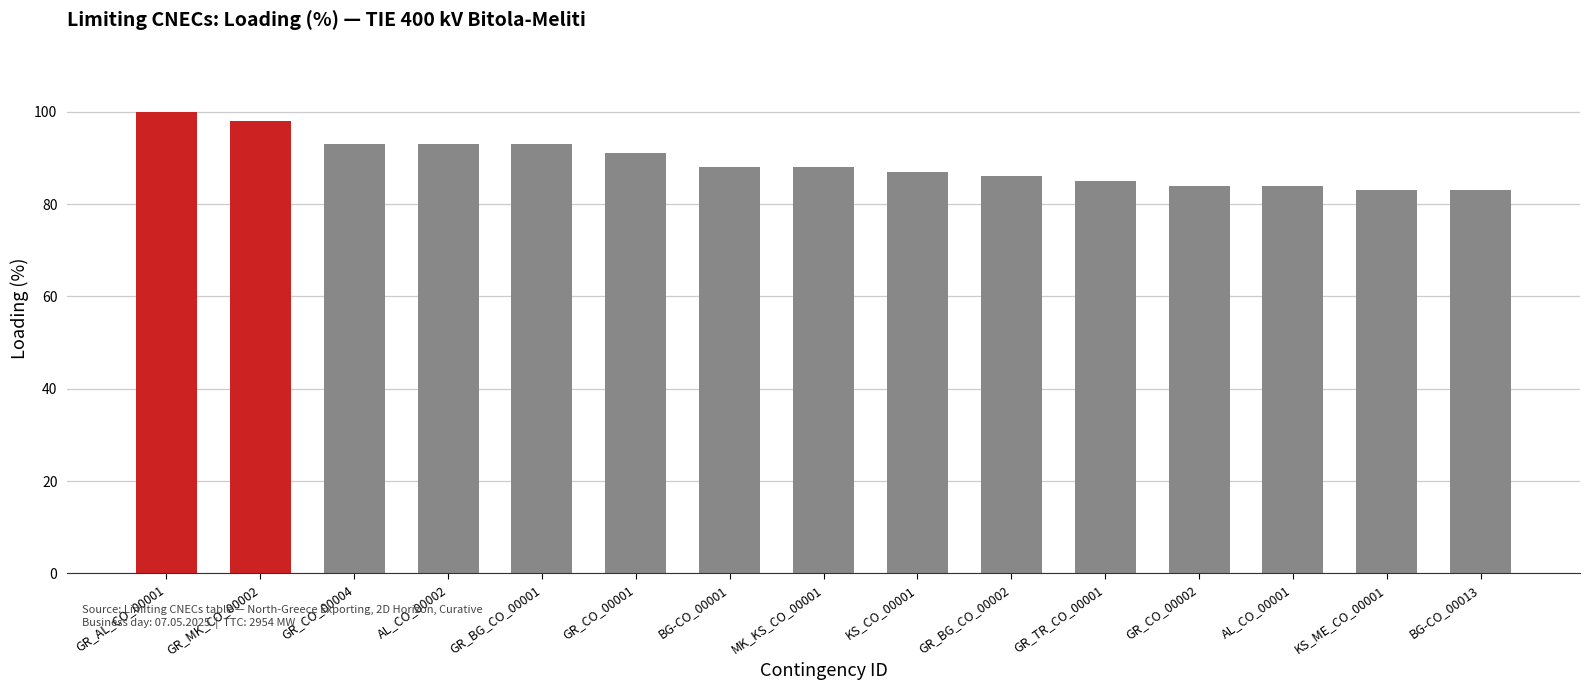

Count the number of data series in this chart.

1